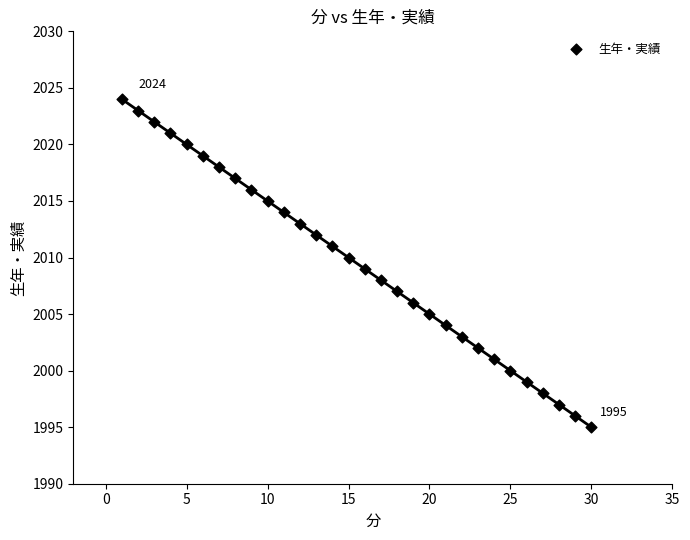

What is the range of Y values (max minus min)?

29